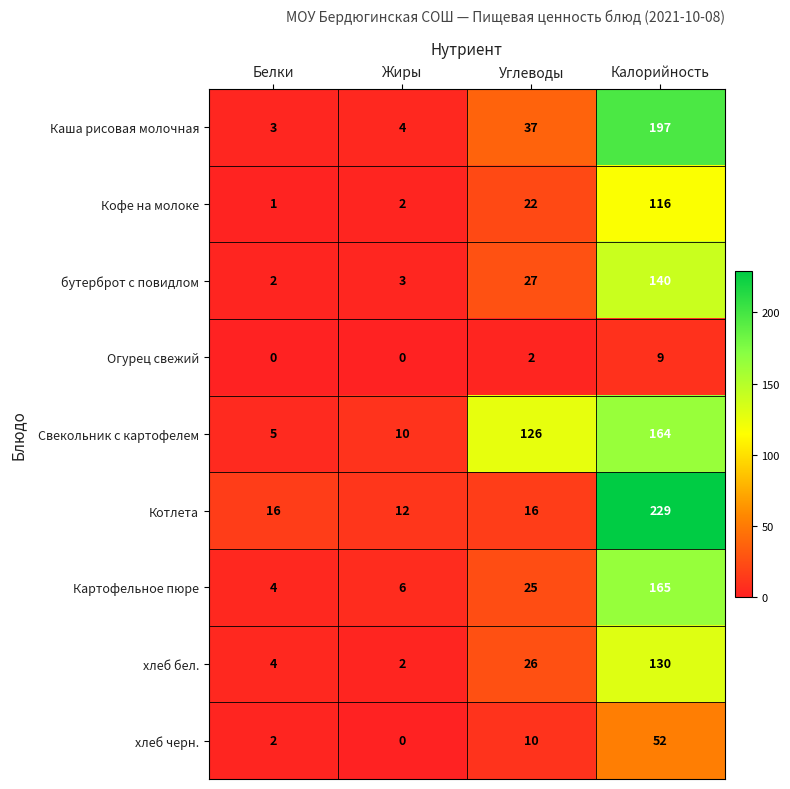

How many positive values does the Огурец свежий series have?

2